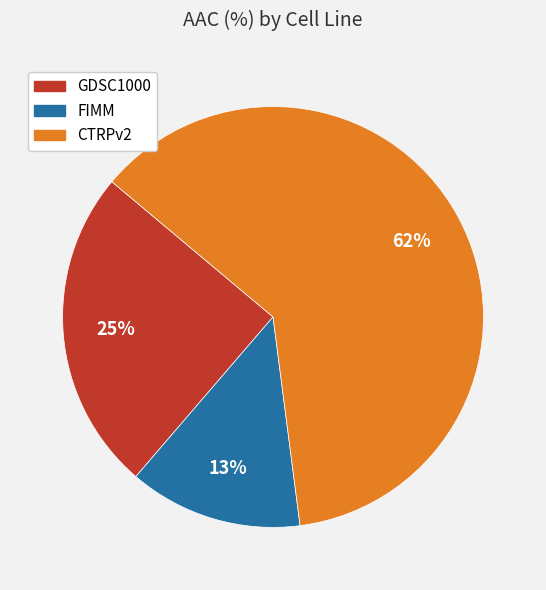

To the nearest percent, what is the combined percentage of CTRPv2 and FIMM?

75%